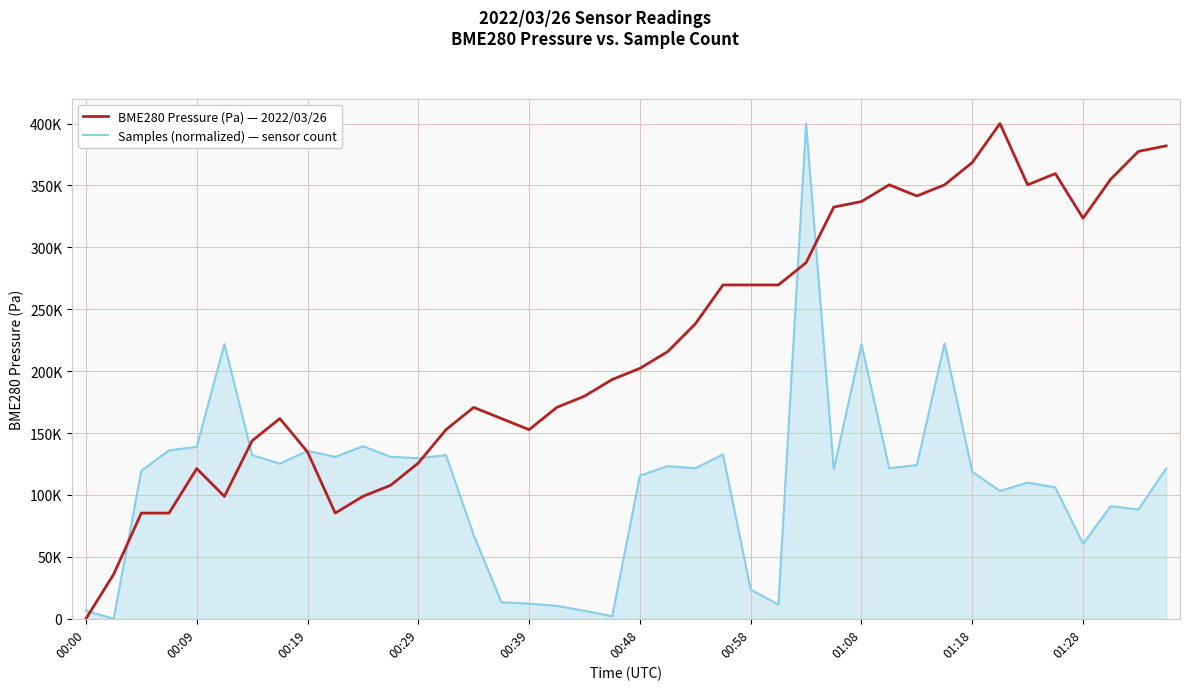

Reading left to right, list all the values displayed in this chart.

BME280 Pressure (Pa): 0.0	35940.4	85367.1	85367.1	121307.5	98853.3	143761.8	161743.4	134793.8	85367.1	98853.3	107821.3	125803.0	152752.6	170734.2	161743.4	152752.6	170734.2	179793.5	193256.9	202247.7	215733.9	238188.1	269633.2	269633.2	269633.2	287614.8	332523.2	337018.7	350504.9	341514.1	350504.9	368532.1	400000.0	350504.9	359564.2	323555.3	355068.7	377523.0	382018.4
Samples (normalized): 6551.6	0.0	119582.0	136066.3	138852.9	221862.4	132264.1	125254.3	135601.8	130734.6	139360.6	130864.6	129619.9	132140.3	67578.0	13319.9	12236.2	10415.7	6458.7	1994.0	115618.9	123340.8	121619.3	132691.4	23549.8	11499.3	400000.0	120591.4	221911.9	121594.6	124176.8	222444.5	118777.0	103271.2	109952.8	106094.9	60562.0	90979.2	88291.7	121408.8